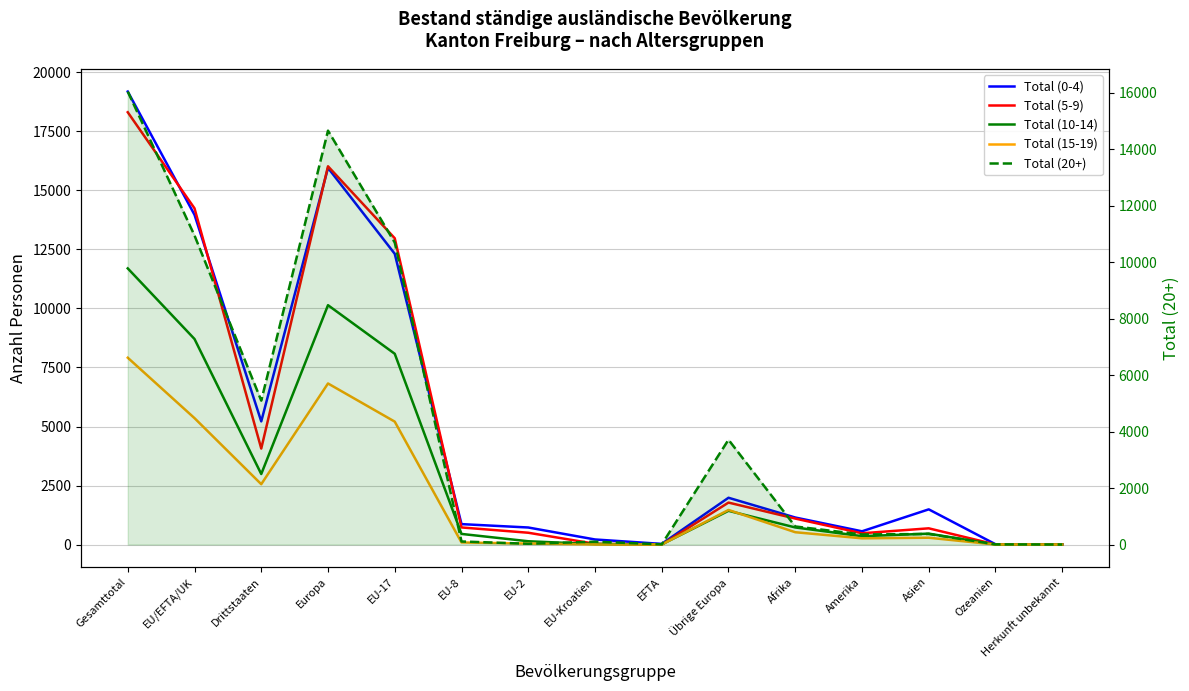

What is the difference between the highest and lowest values at Übrige Europa?

2280